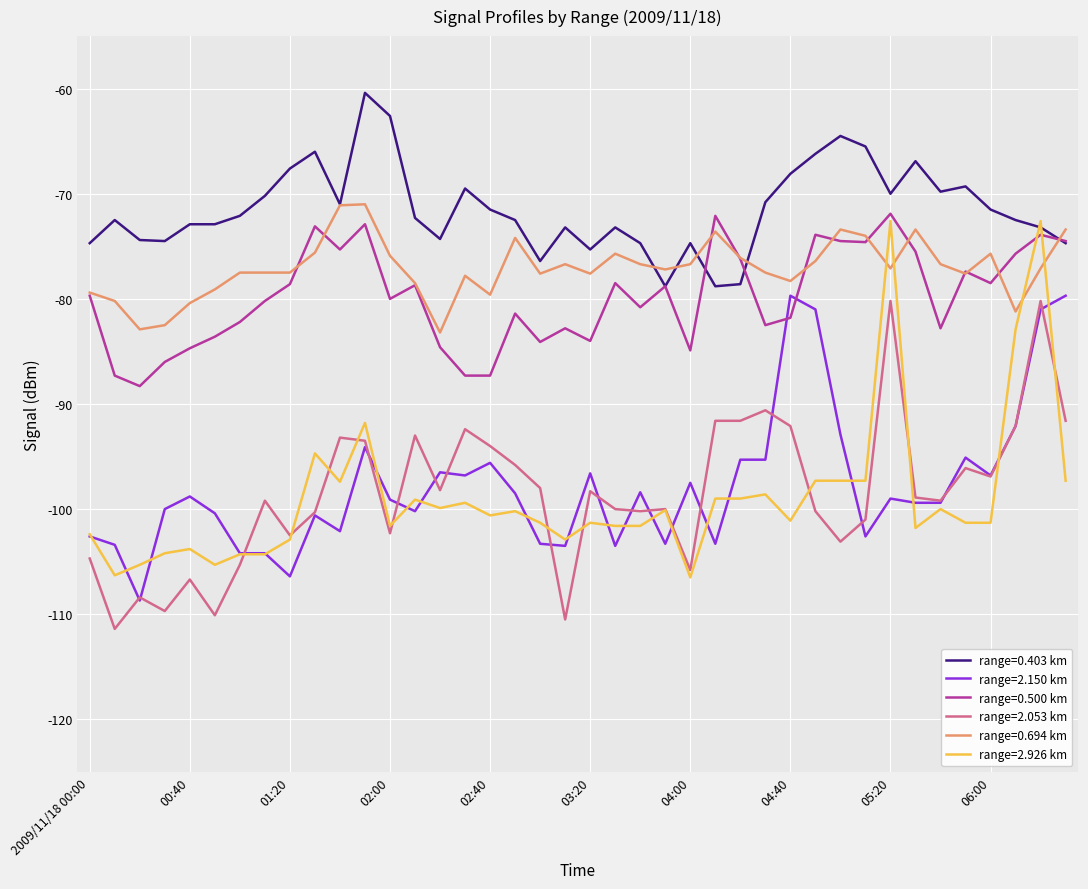

What is the maximum value shown in the chart?

-60.4